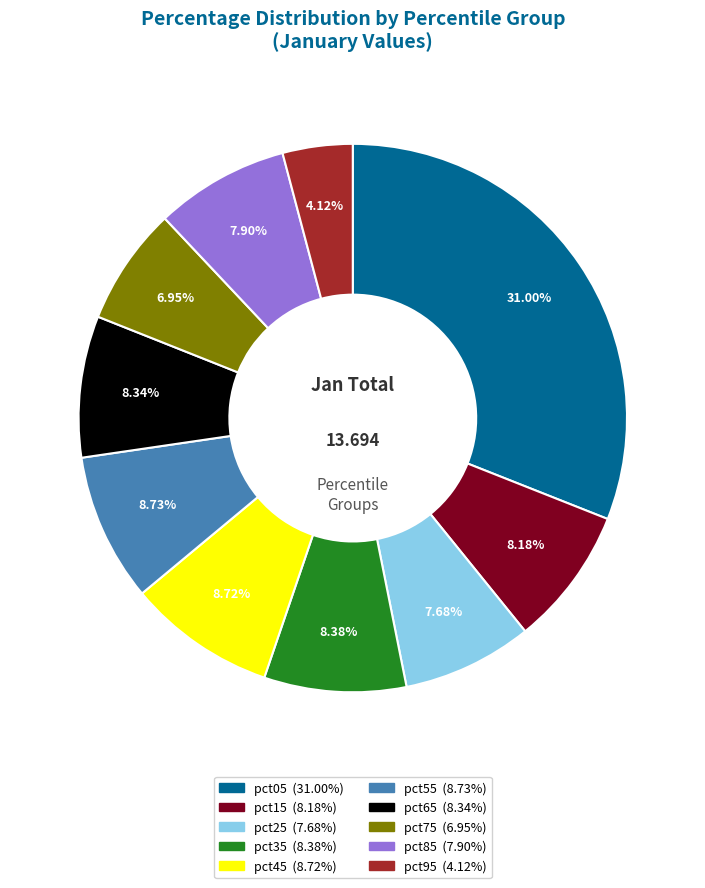

To the nearest percent, what is the combined percentage of pct35 and pct55?

17%